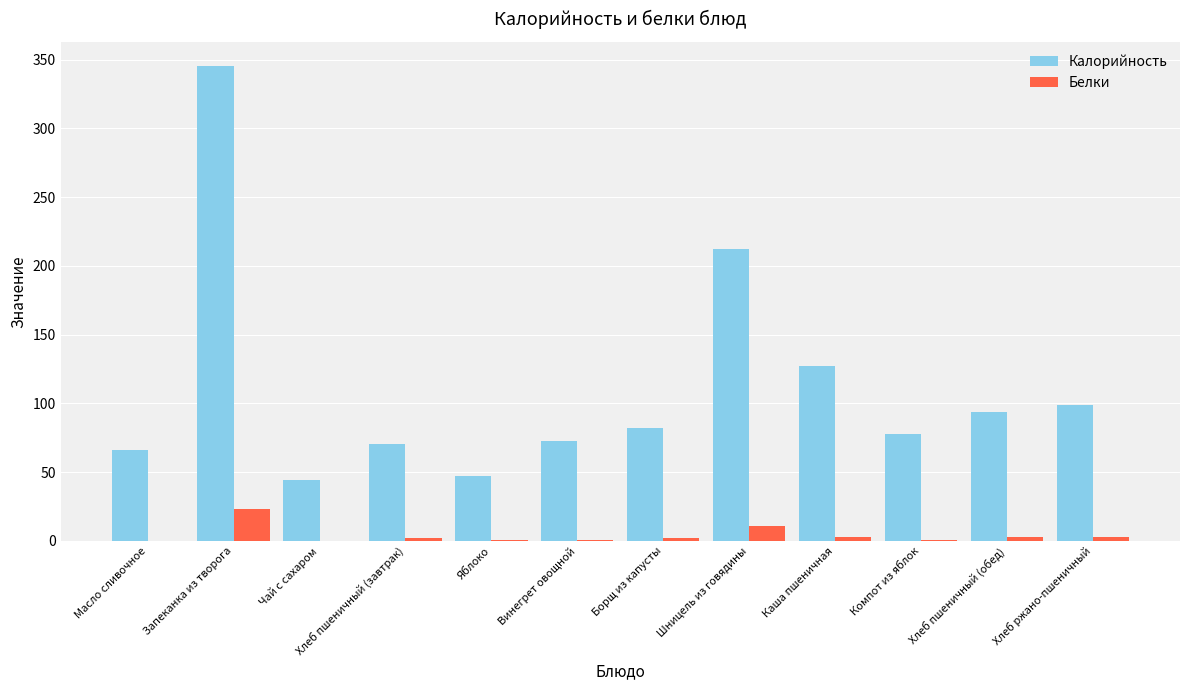

What are all the series names shown in the legend?

Калорийность, Белки